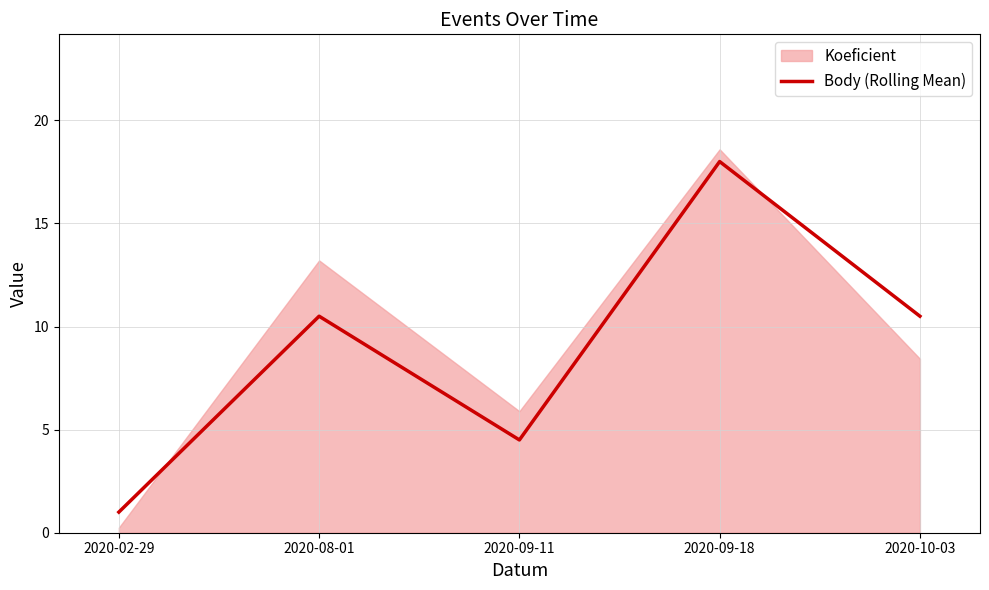

How many categories are shown in the chart?

5